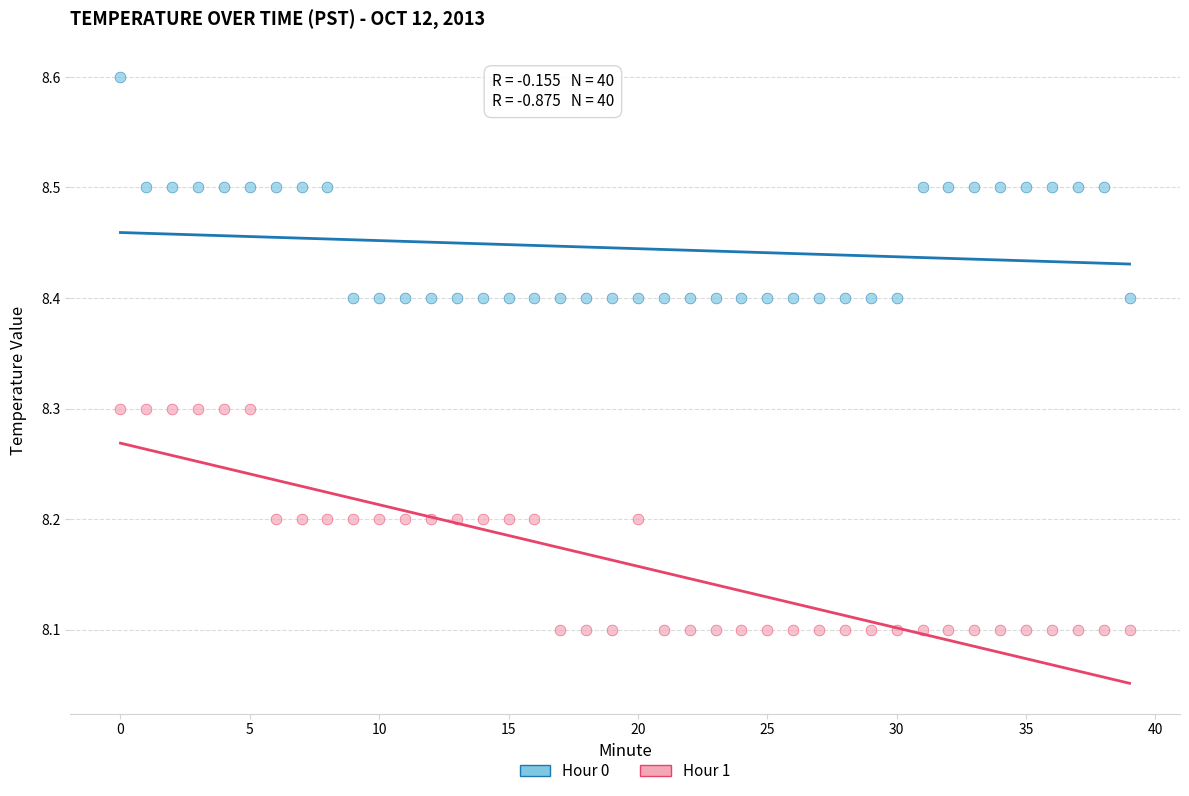

Which series has the widest spread of Y values?

Hour 1